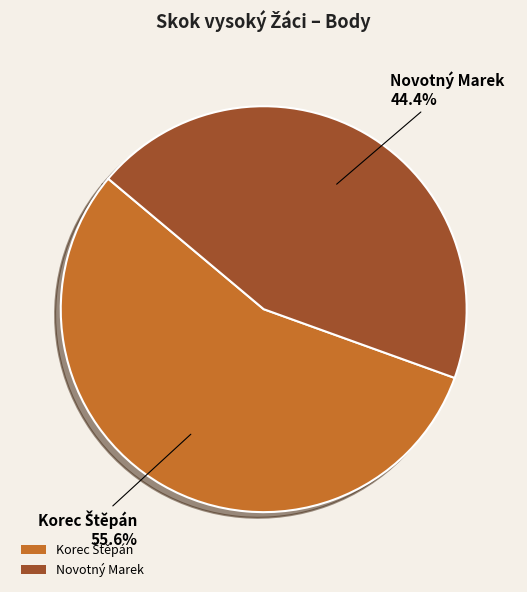

What is the smallest slice in the pie chart?

Novotný Marek